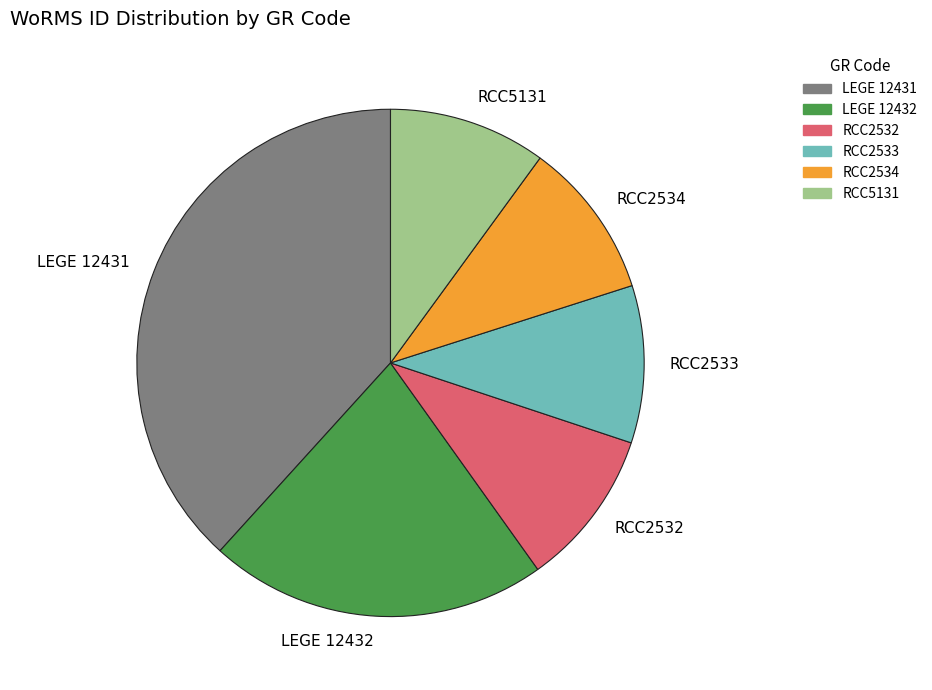

What is the largest slice in the pie chart?

LEGE 12431